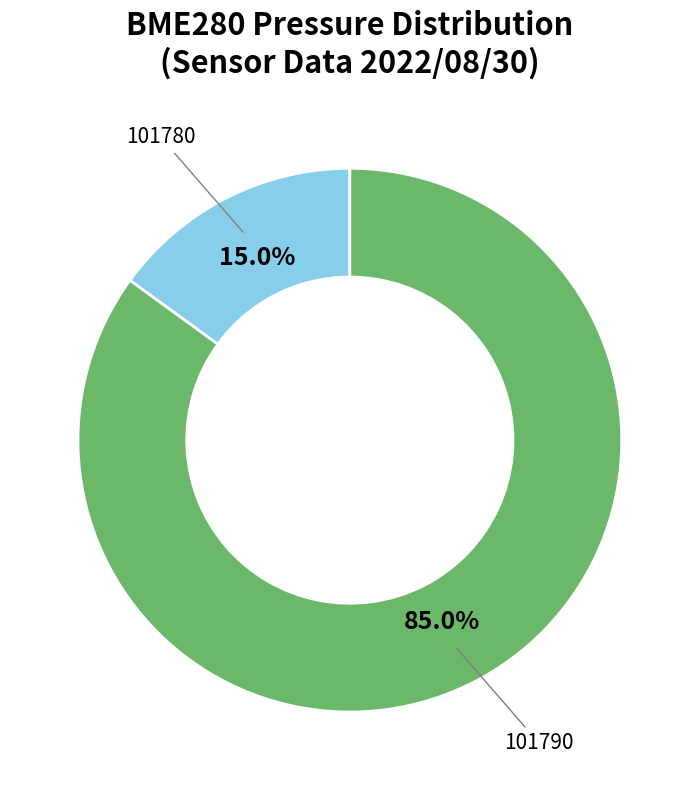

Is there a majority slice in this chart?

Yes